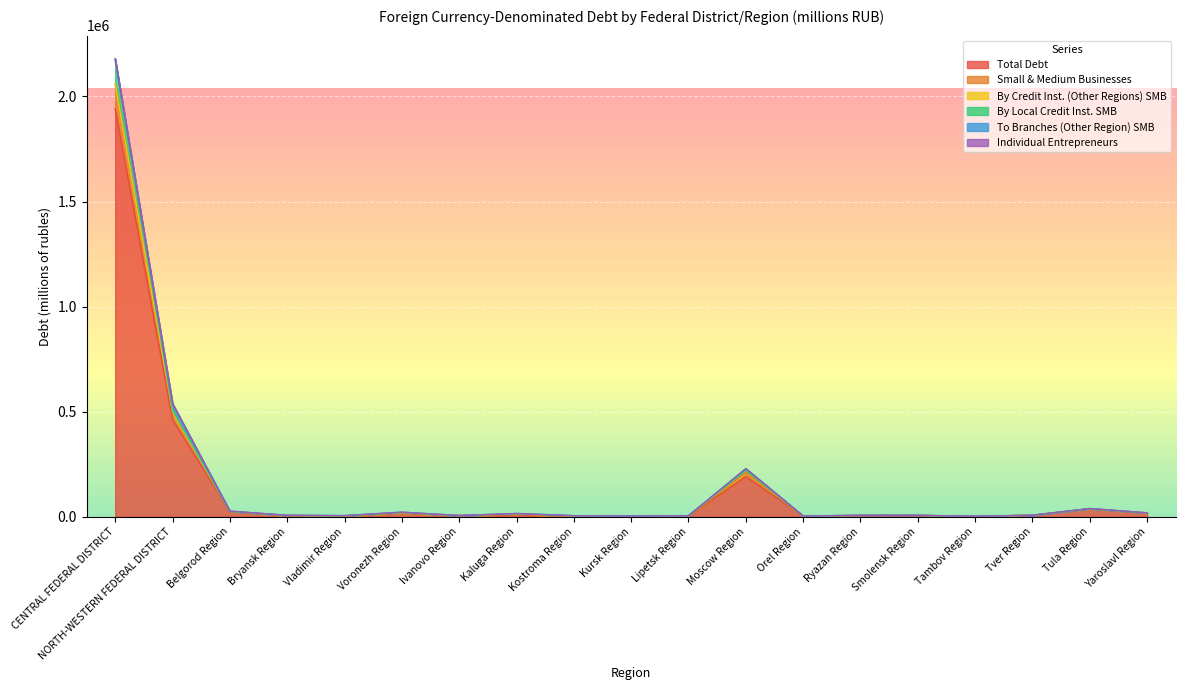

How many lines are shown in the chart?

6